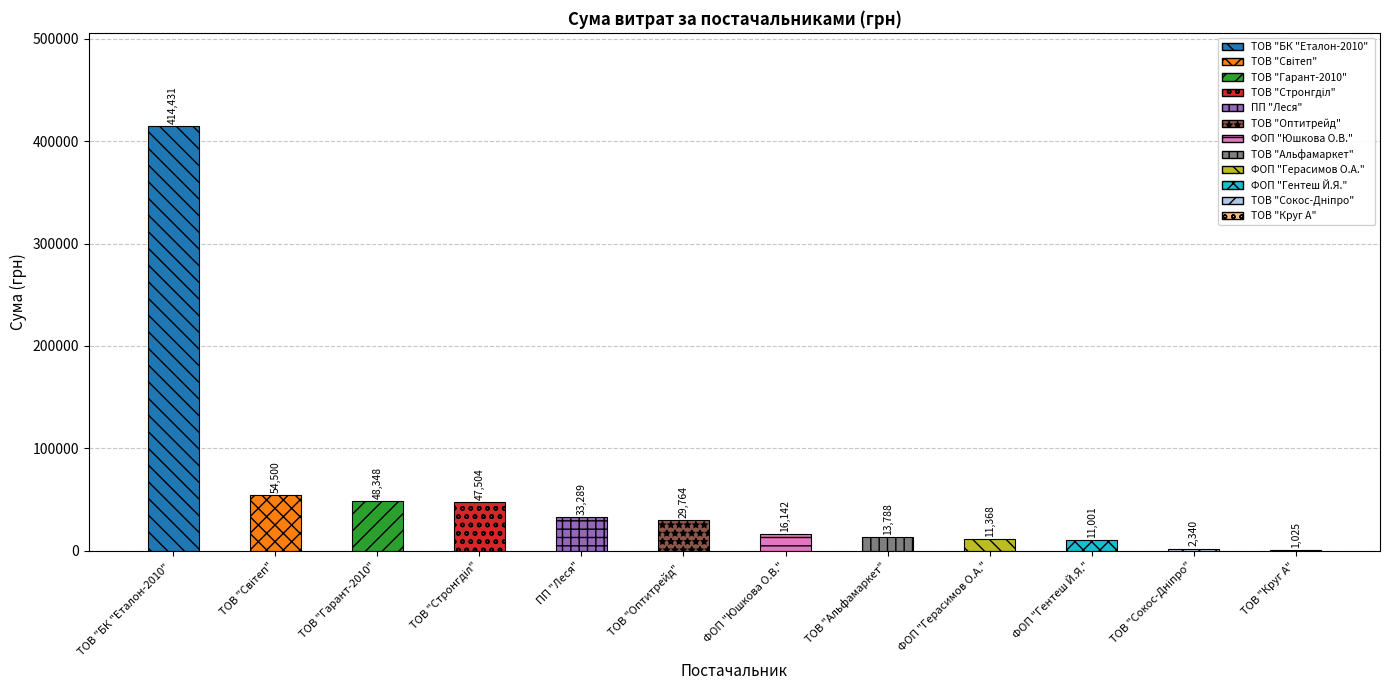

Is it true that the value at ФОП "Гентеш Й.Я." is 11001.0?

True